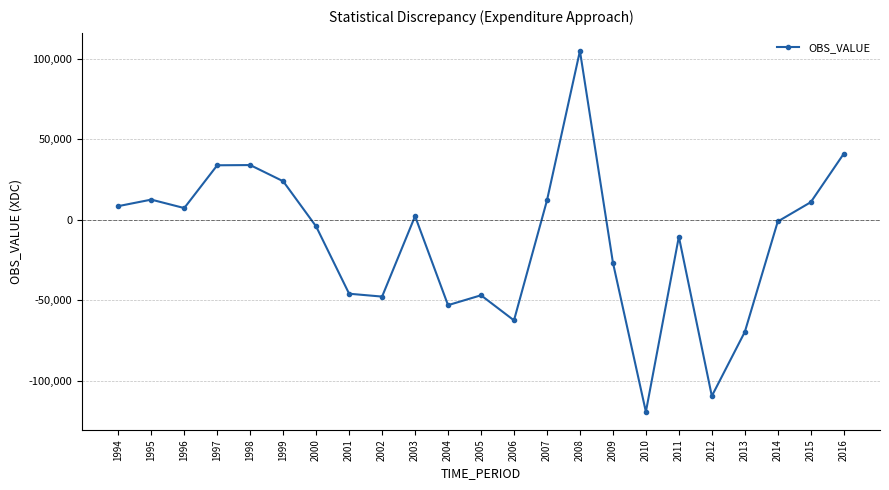

What is the approximate value at 1995?

12450.8